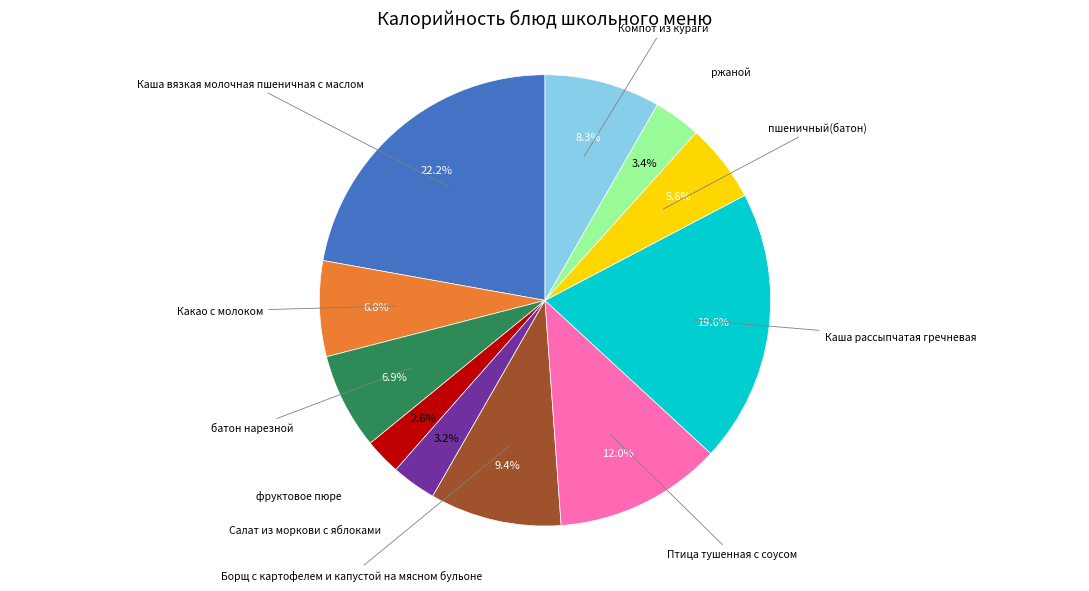

Is there any slice that represents more than half of the pie?

No